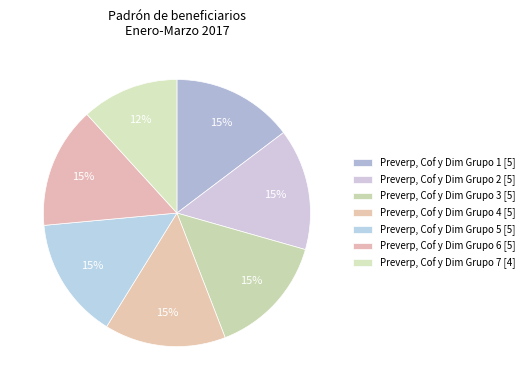

How many slices are in this pie chart?

7